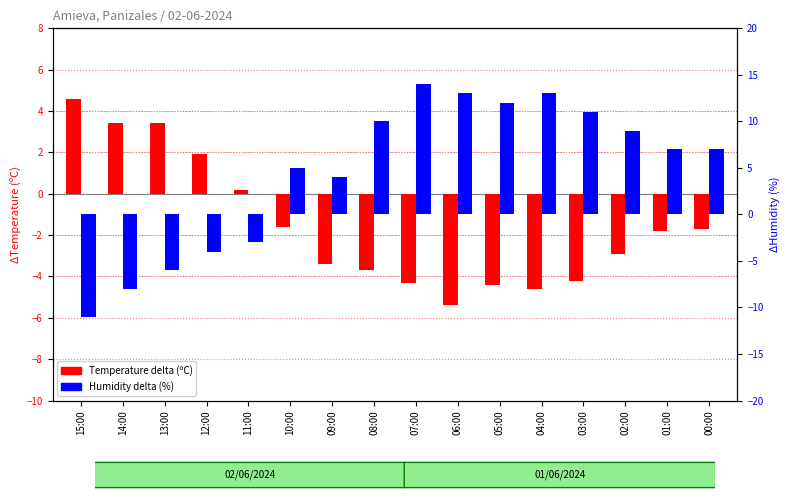

List the labels in order of Humidity (%) value, smallest first.

15:00, 14:00, 13:00, 12:00, 11:00, 09:00, 10:00, 01:00, 00:00, 02:00, 08:00, 03:00, 05:00, 06:00, 04:00, 07:00